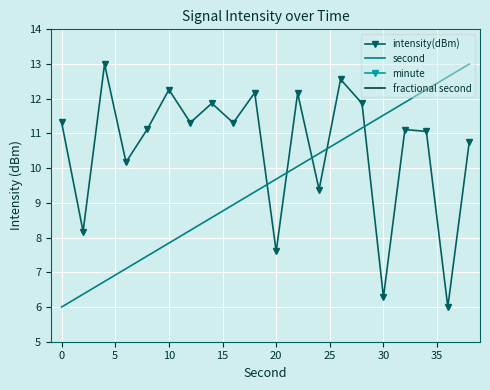

How many times do intensity(dBm) and second cross each other?

5